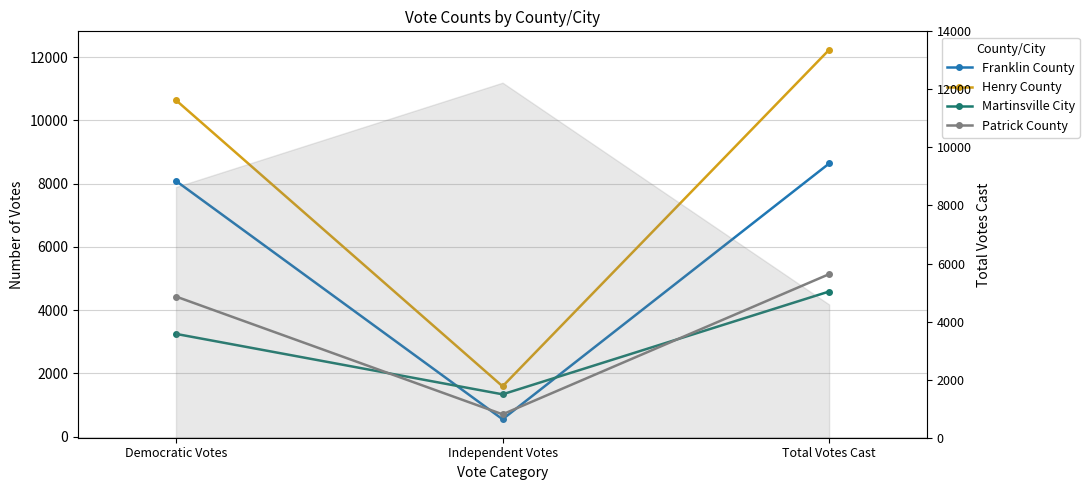

At Total Votes Cast, list the series in order from smallest to largest.

Martinsville City, Patrick County, Franklin County, Henry County